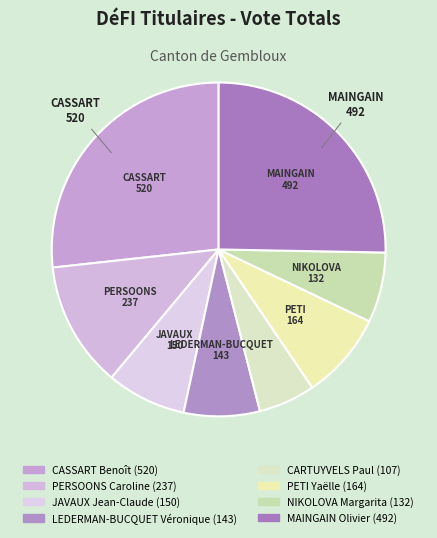

To the nearest percent, what is the difference between the LEDERMAN-BUCQUET Véronique and CARTUYVELS Paul slice percentages?

2%